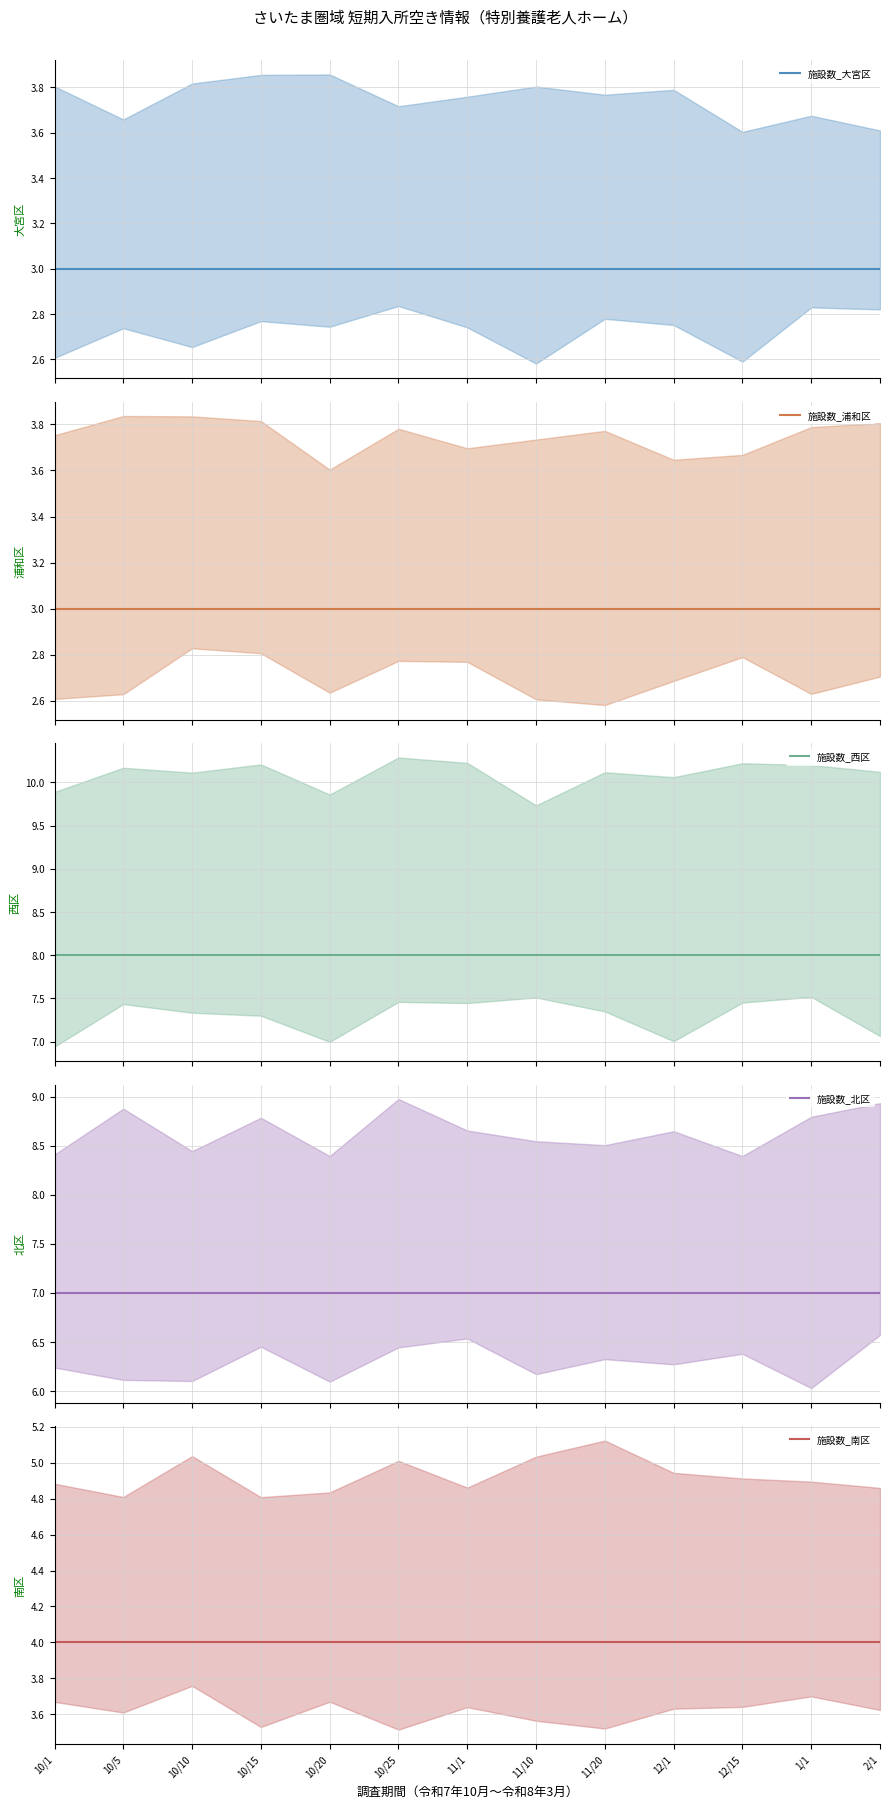

True or false: 施設数_西区 and 施設数_大宮区 cross at least once.

False